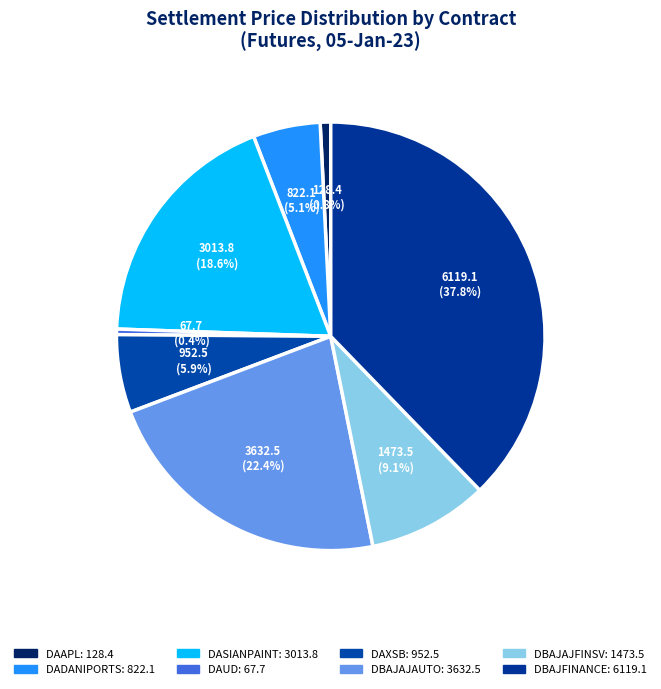

Rank the categories by value from lowest to highest.

DAUD, DAAPL, DADANIPORTS, DAXSB, DBAJAJFINSV, DASIANPAINT, DBAJAJAUTO, DBAJFINANCE